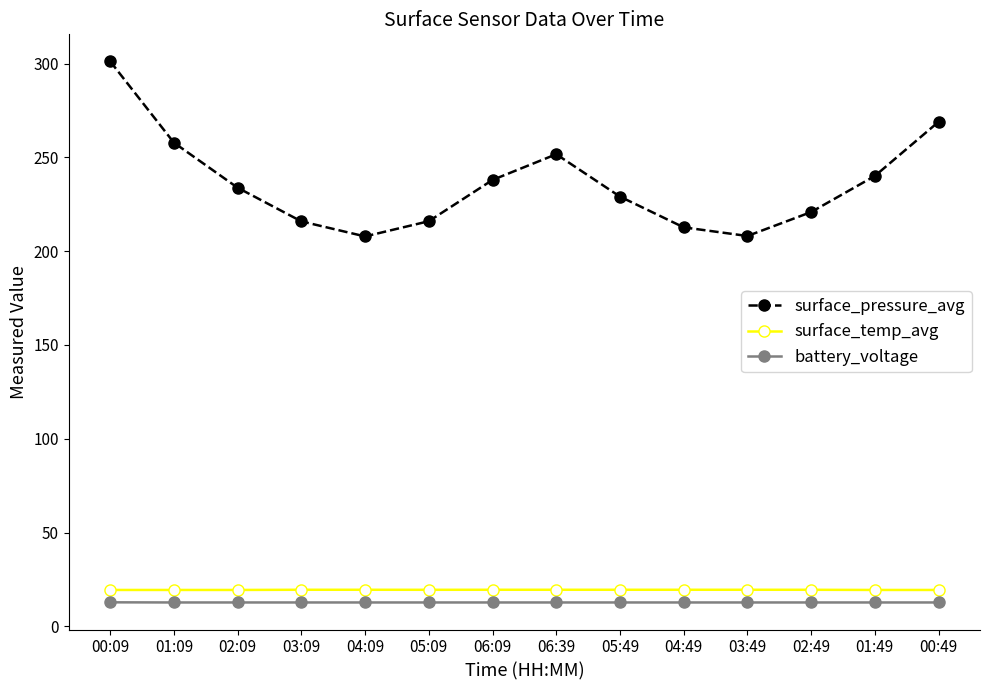

True or false: battery_voltage and surface_pressure_avg cross at least once.

False